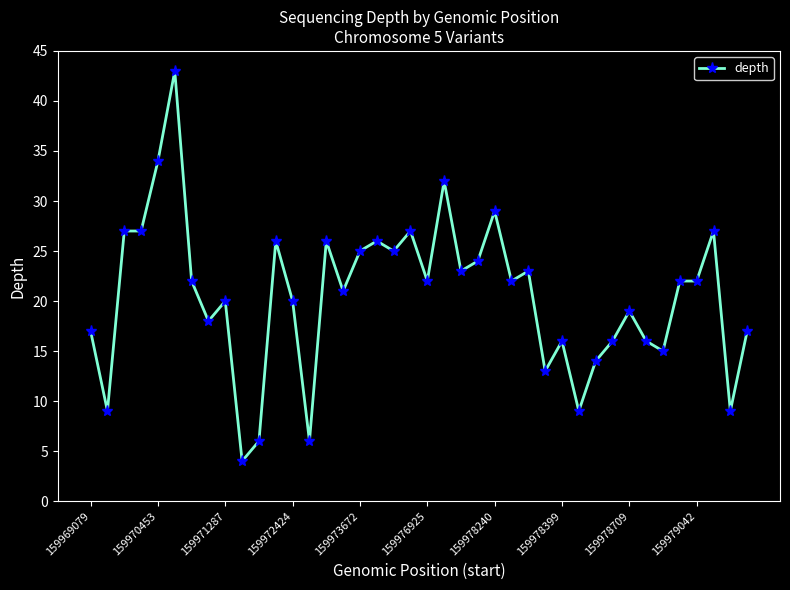

True or false: there are more than 1 points higher than both neighbors.

True